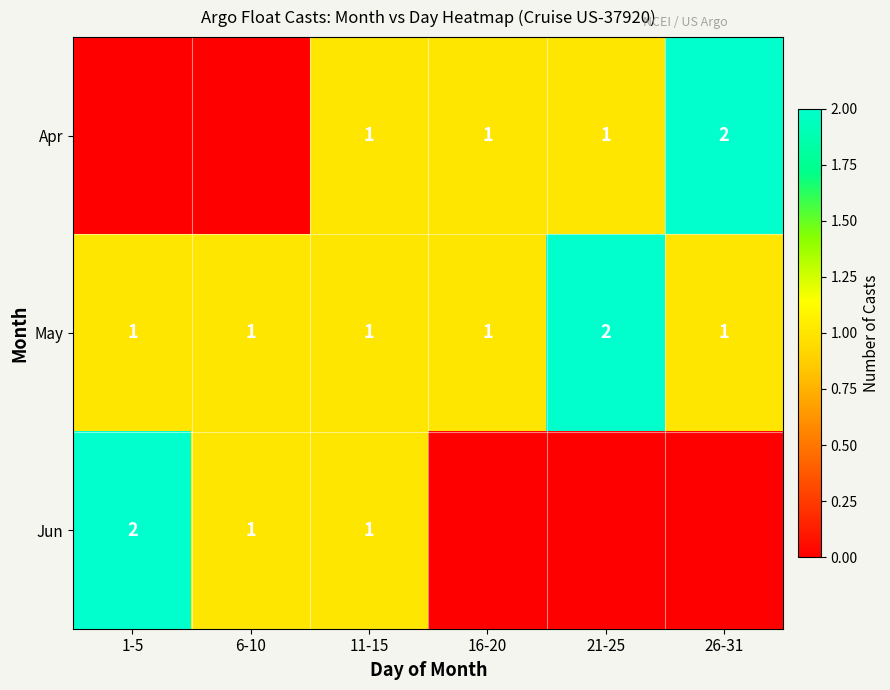

At which label does May reach its peak?

21-25